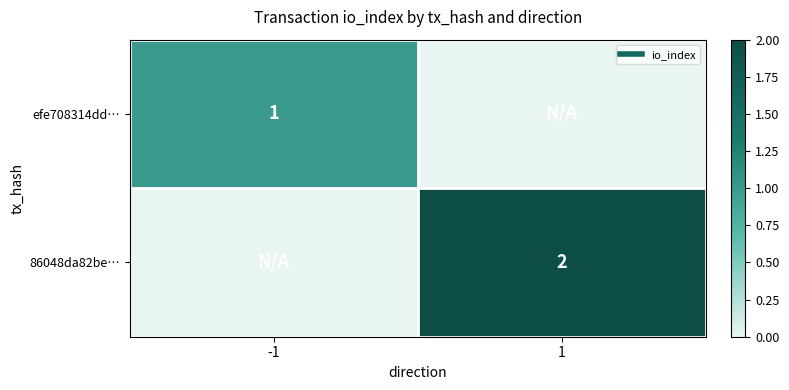

What is the sum of the efe708314dd… values at 1 and -1?

1